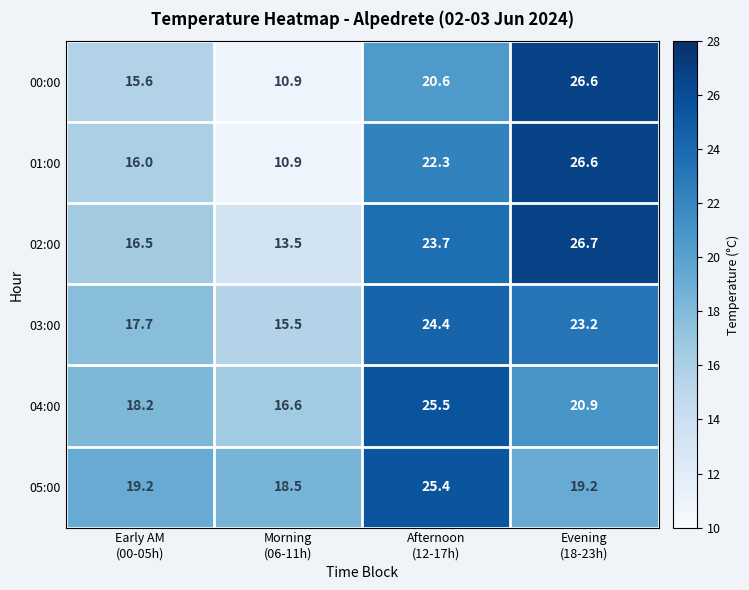

What is the difference between the second highest and minimum values in the 03:00 series?

7.7